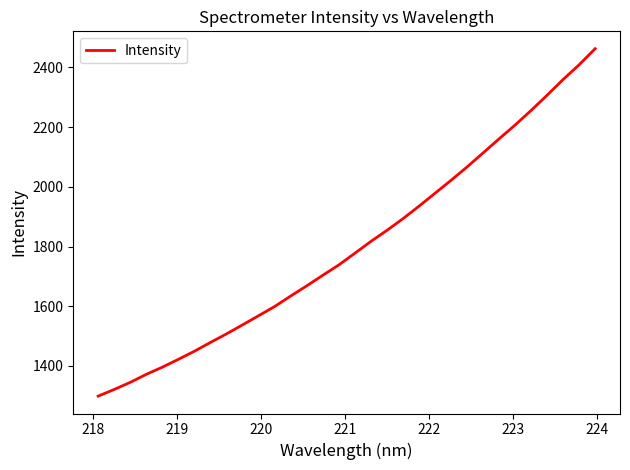

What is the minimum value shown in the chart?

1298.7